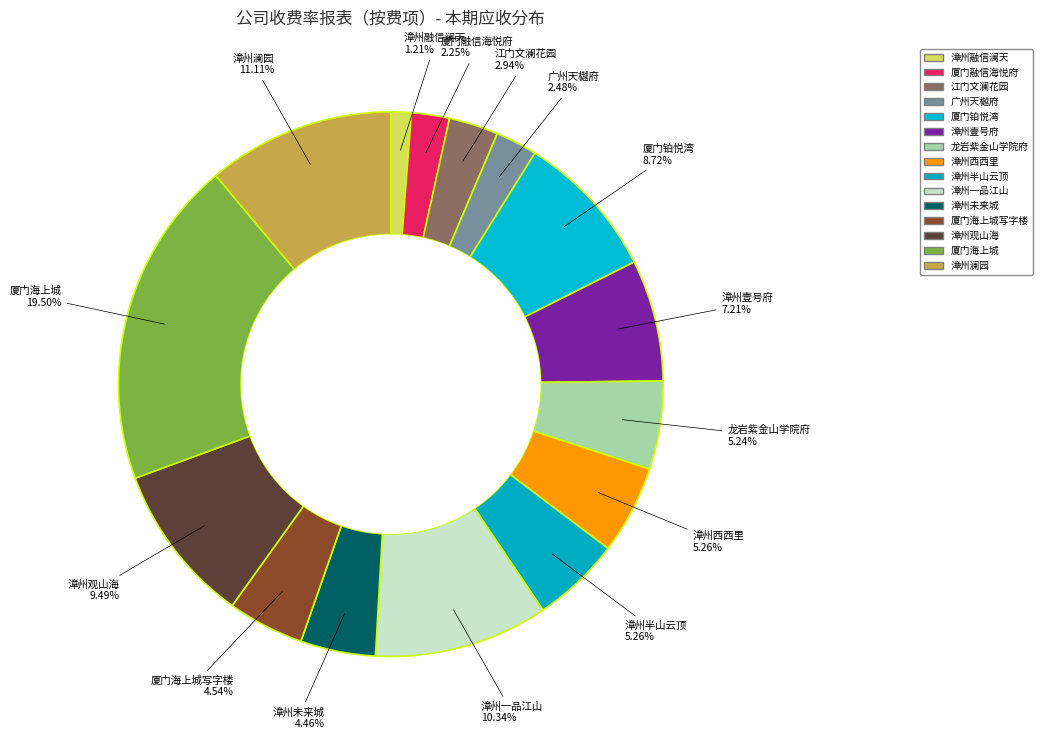

Count the number of slices in the pie.

15